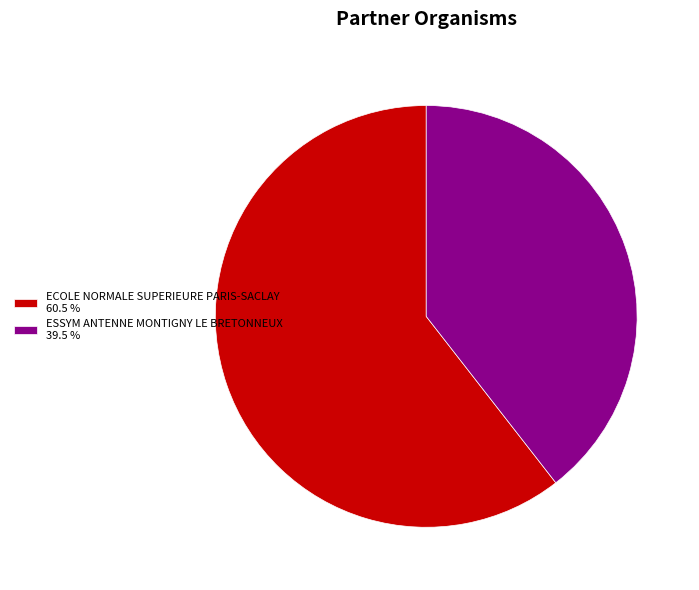

What is the largest slice in the pie chart?

ECOLE NORMALE SUPERIEURE PARIS-SACLAY